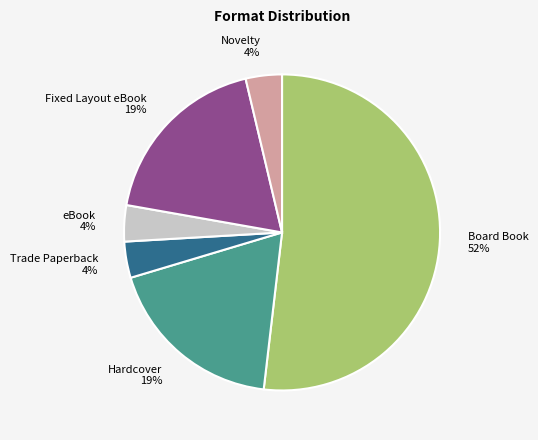

Which slice is the largest?

Board Book